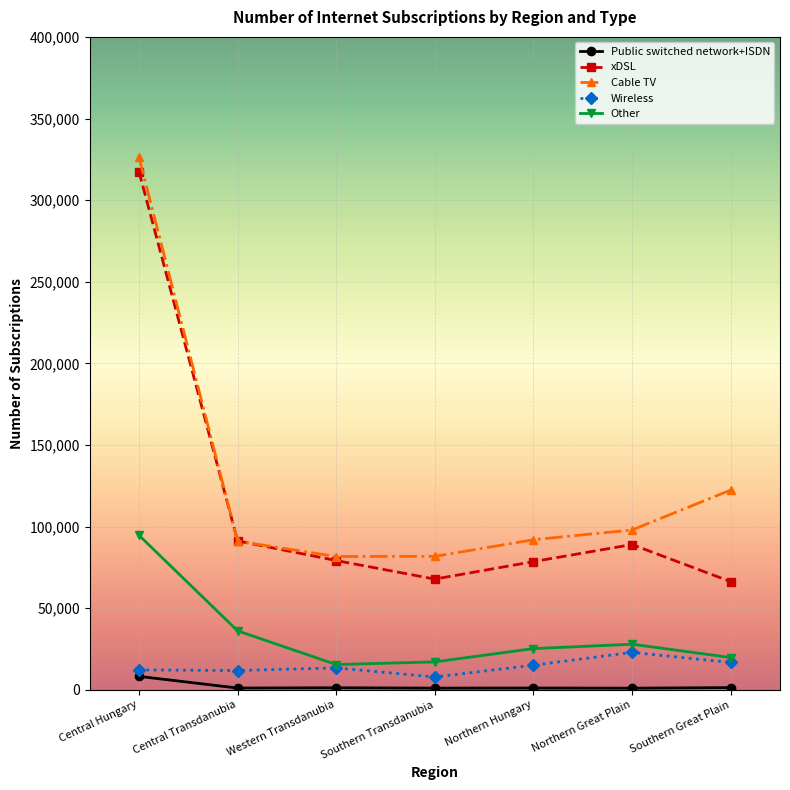

What is the spread (max minus min) of values at Southern Great Plain?

121040